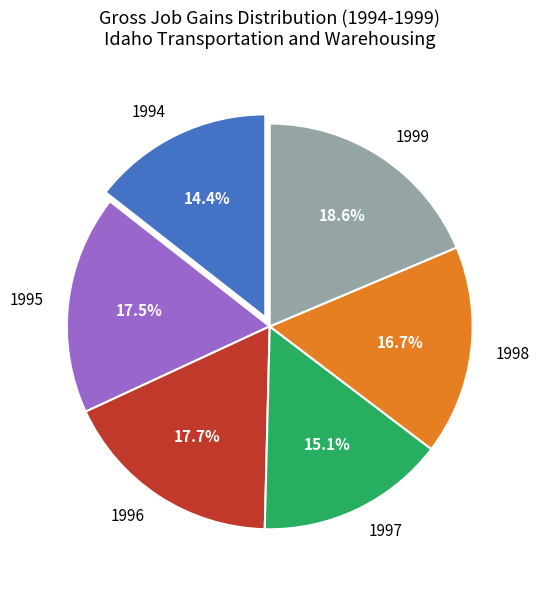

To the nearest percent, what is the difference between the 1994 and 1998 slice percentages?

2%